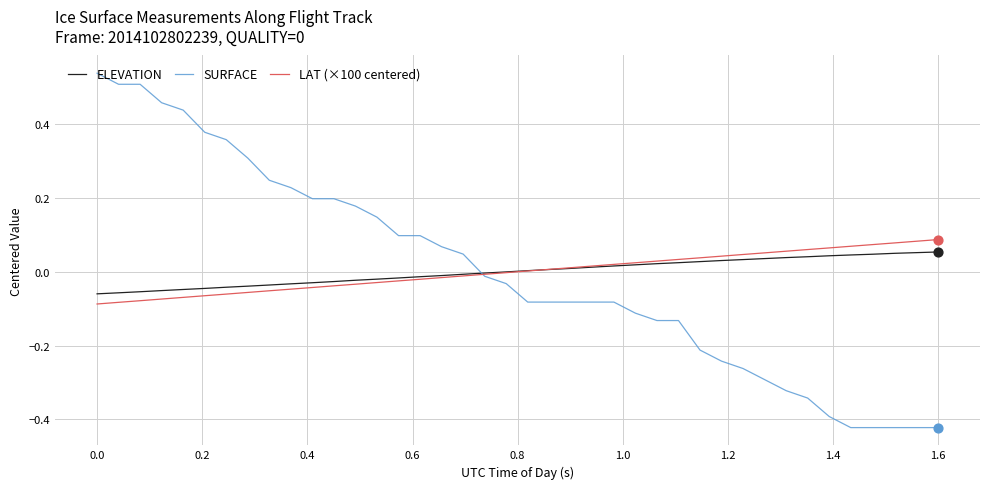

Which series has the widest spread of values?

SURFACE